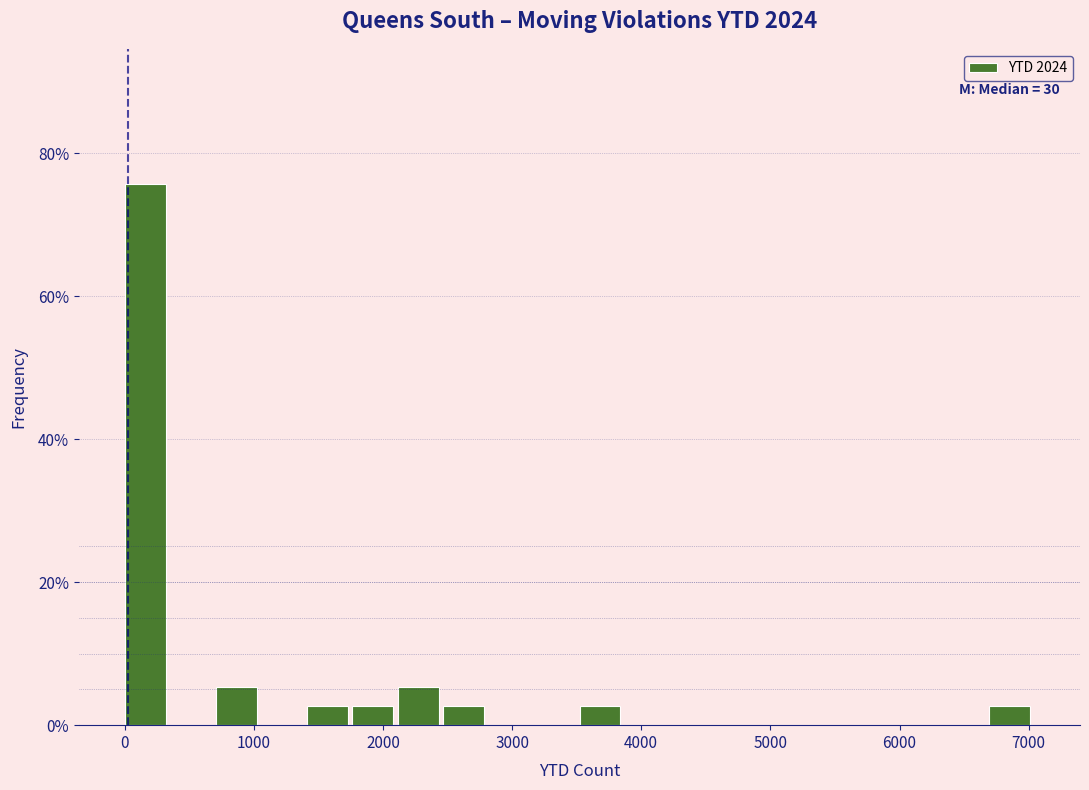

Read against the x-axis, roughly where is the centre of the tallest bar?

200